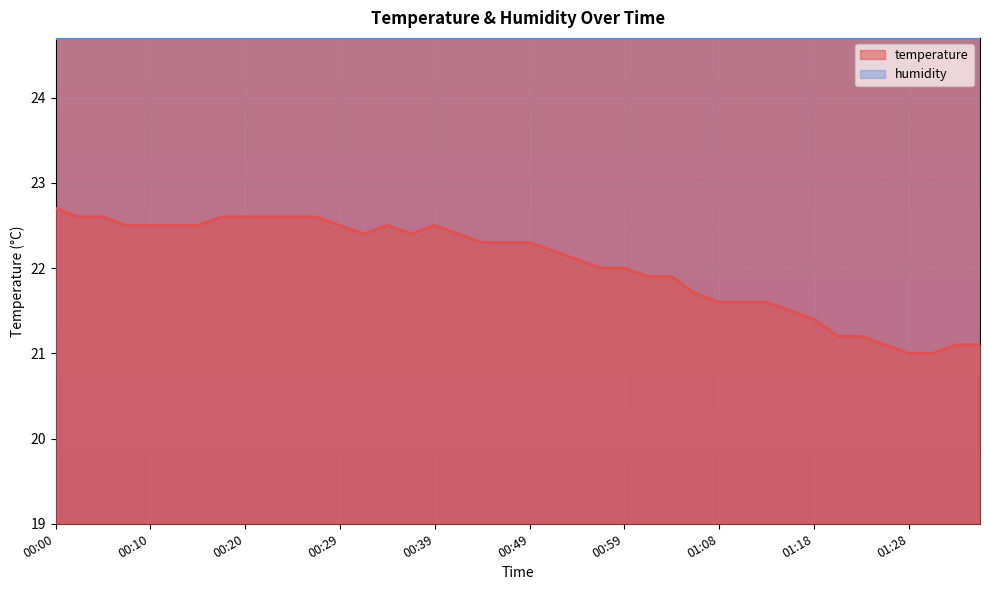

What is the average value?

22.0